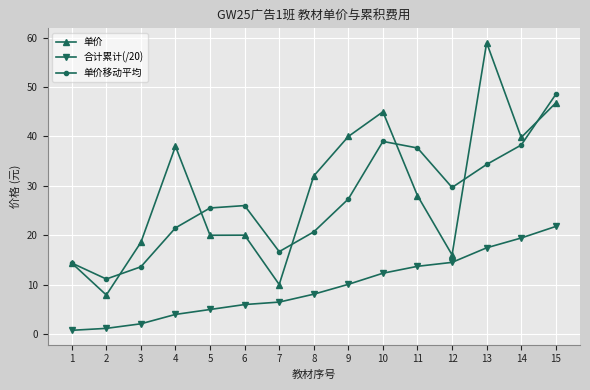

What is the minimum value for 单价?

7.9